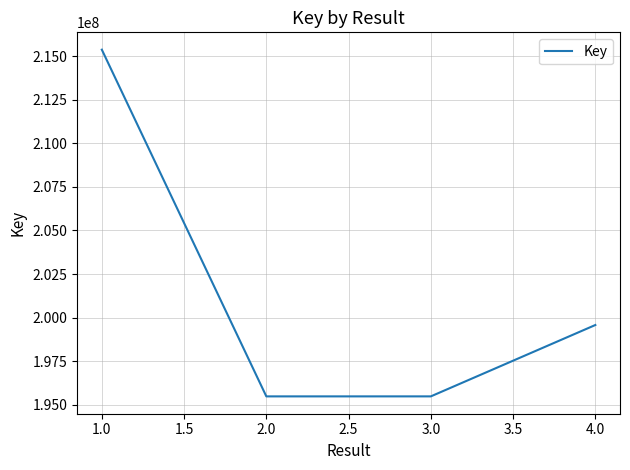

What is the smallest value displayed?

195486626